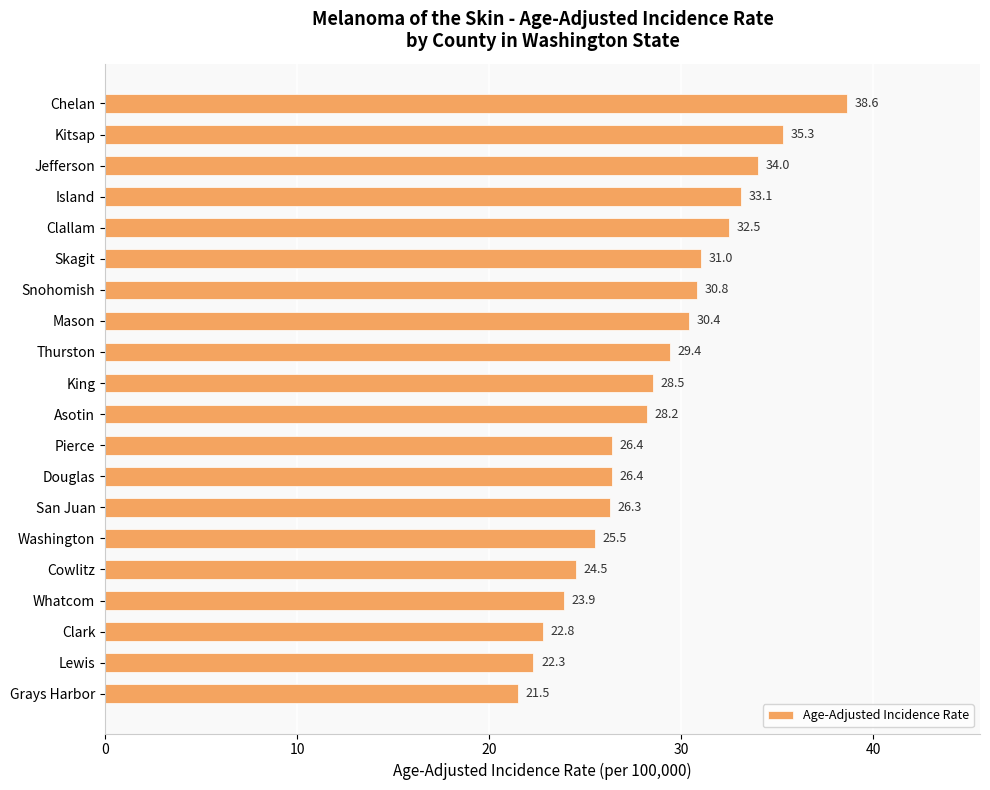

Read the value at Chelan.

38.6